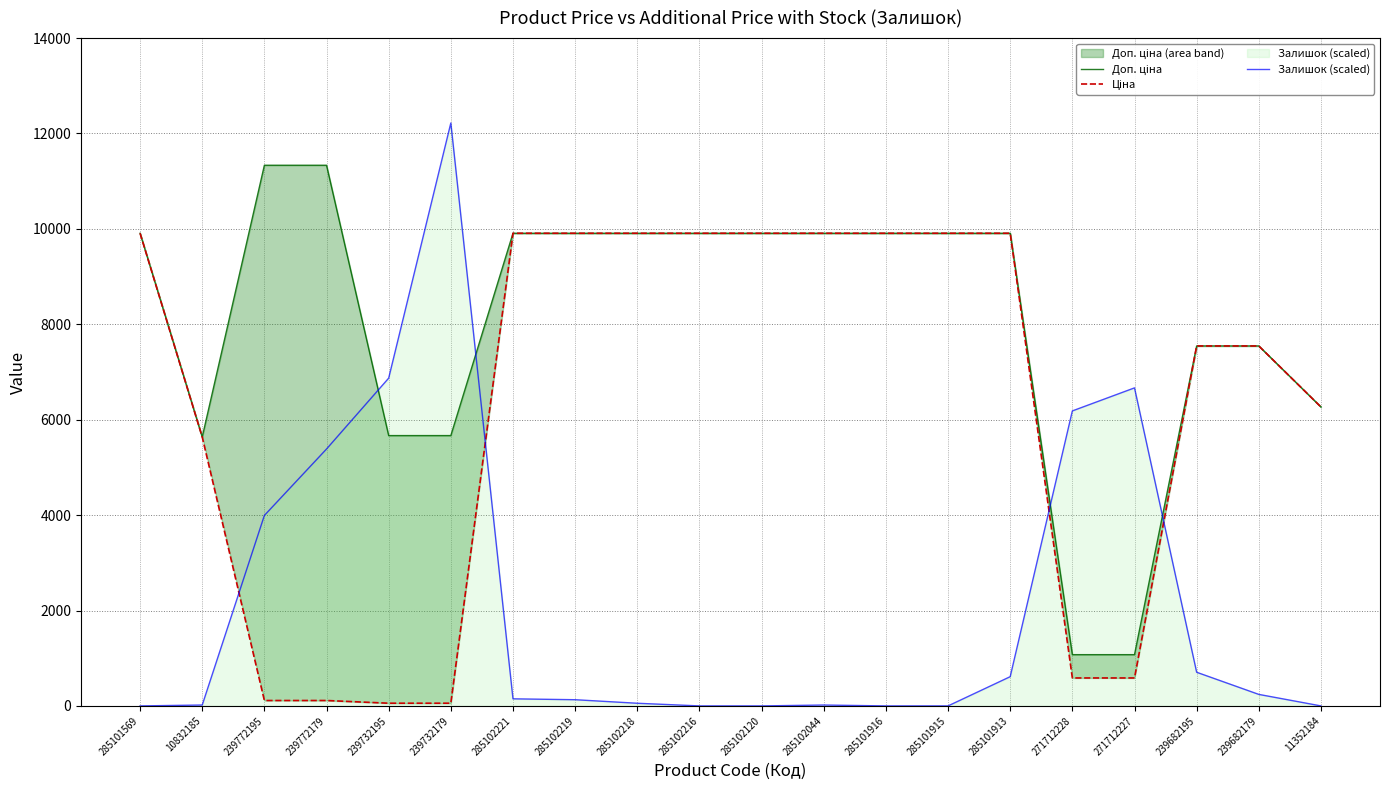

Does the chart display data point markers on the line(s)?

No